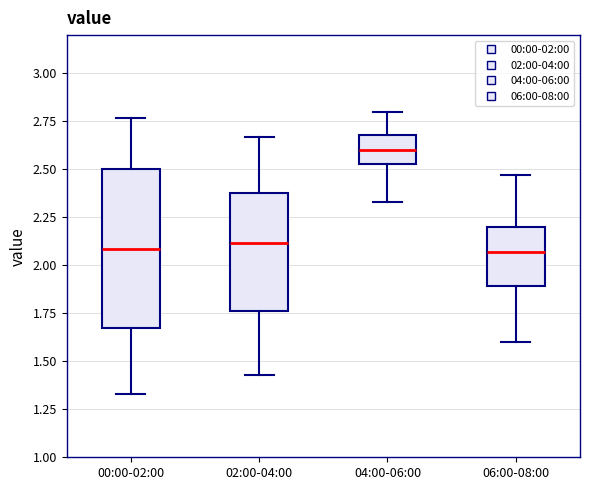

Where does the median line of the box for 04:00-06:00 sit on the y-axis? The values are not printed on the chart, so give them approximately, as read against the axis.

2.60